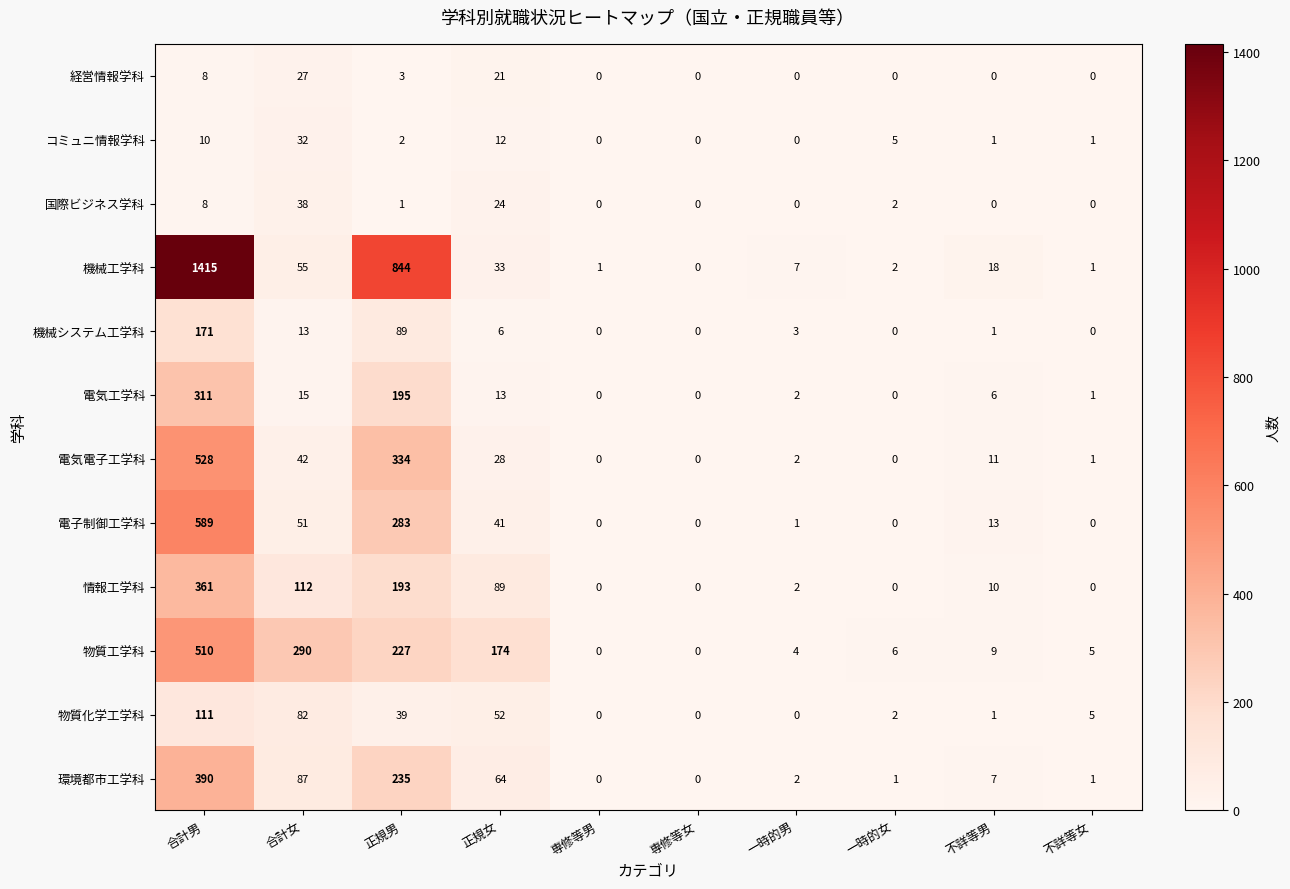

Which series has the largest range (max minus min)?

機械工学科